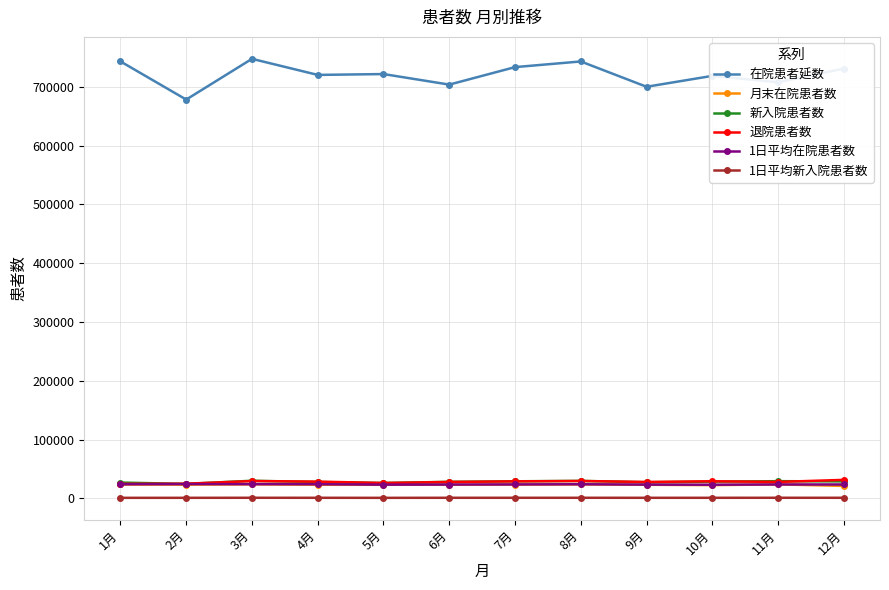

Where does the 1日平均在院患者数 series first go above 23656?

1月